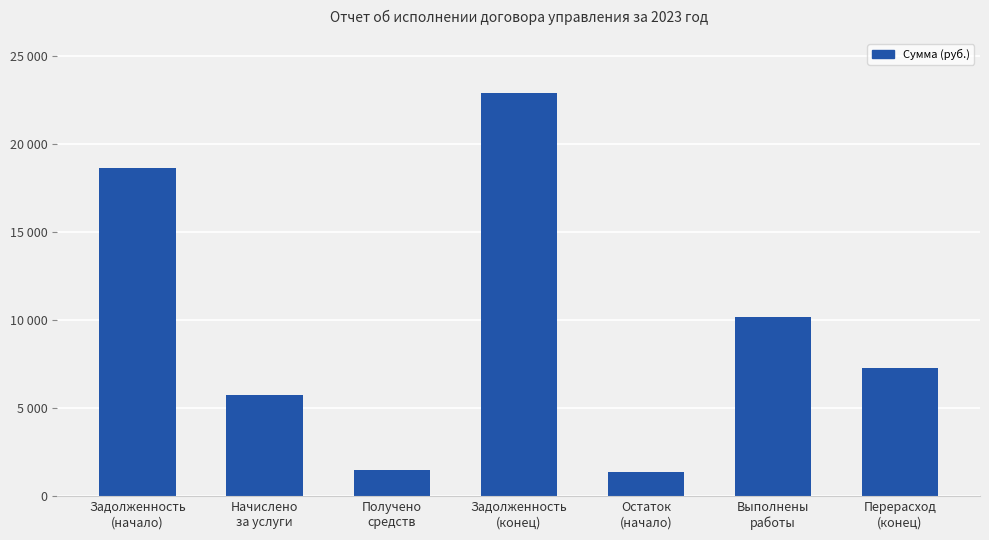

Are the bars horizontal?

No